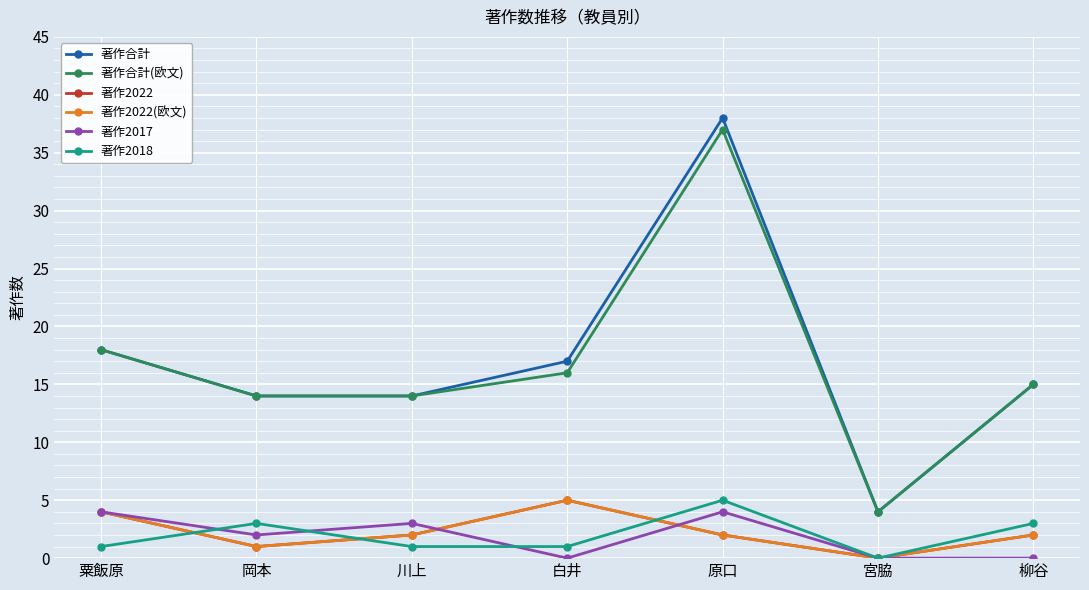

At which category does the chart reach its peak across all series?

原口